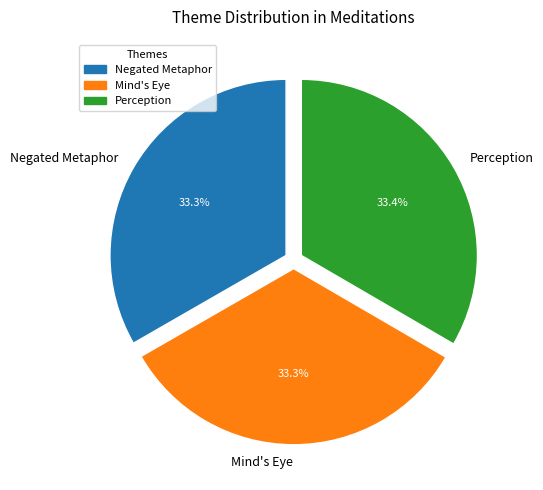

Approximately how many times larger is the value at Perception compared to Mind's Eye?

1.0